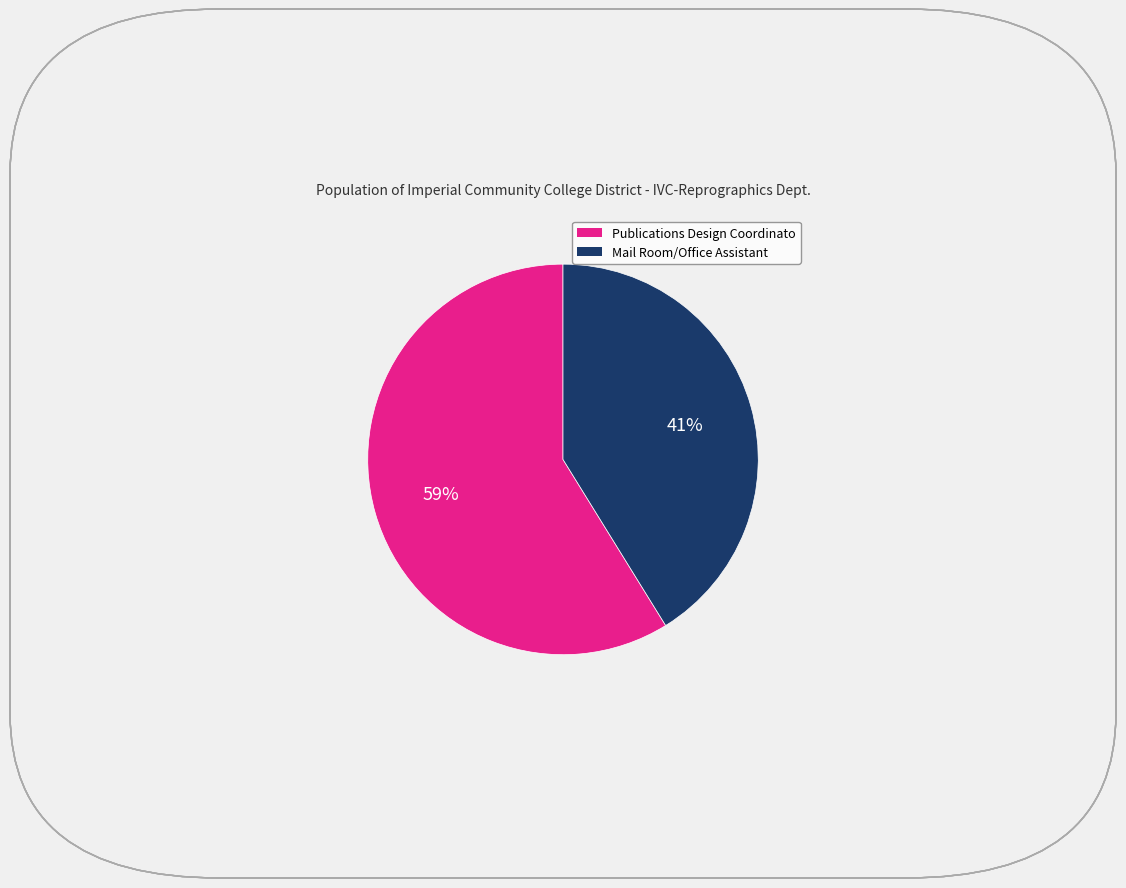

To the nearest percent, what percentage of the pie is Publications Design Coordinato?

59%